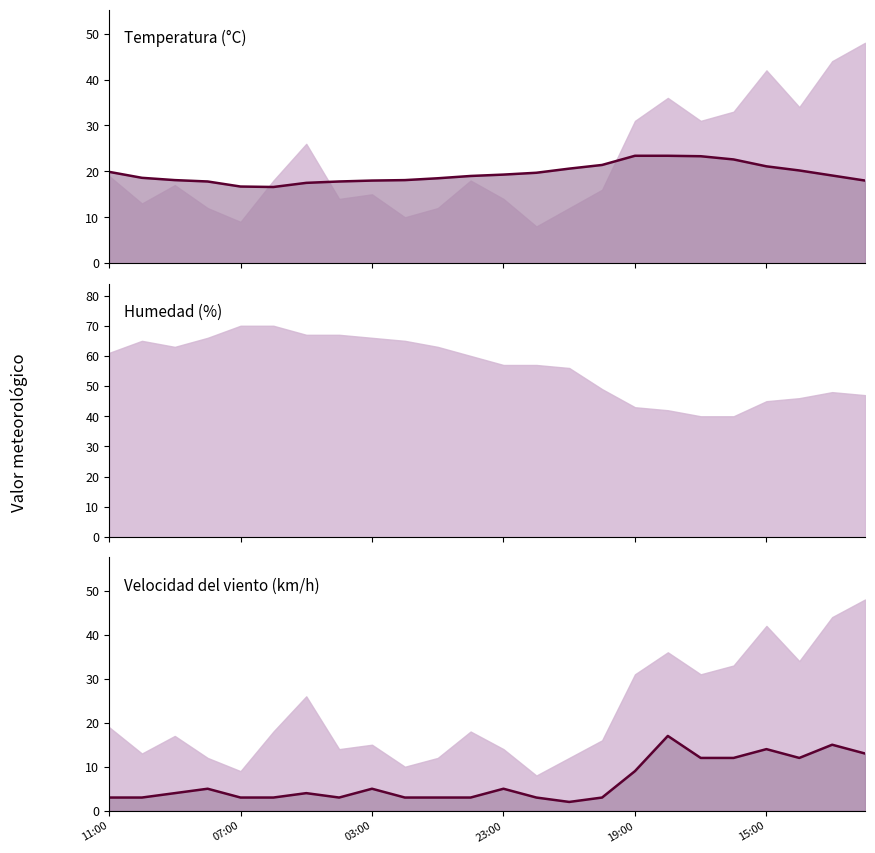

At which label does Velocidad viento reach its minimum?

21:00